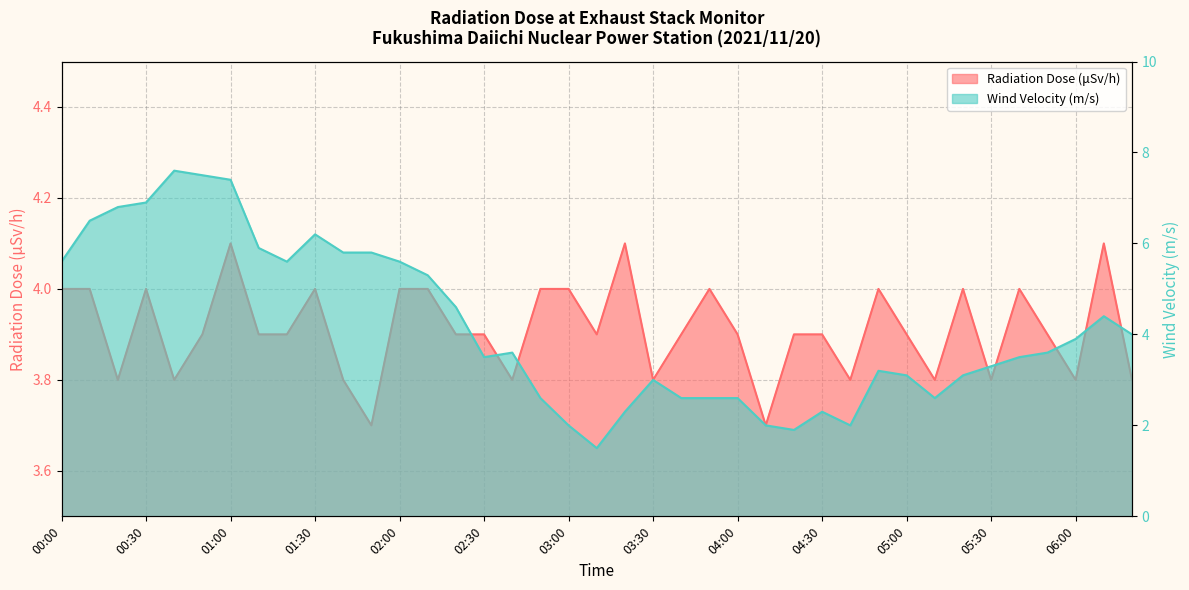

Reading right to left, list all the values displayed in this chart.

Radiation Dose (μSv/h): 06:20=3.8	06:10=4.1	06:00=3.8	05:50=3.9	05:40=4.0	05:30=3.8	05:20=4.0	05:10=3.8	05:00=3.9	04:50=4.0	04:40=3.8	04:30=3.9	04:20=3.9	04:10=3.7	04:00=3.9	03:50=4.0	03:40=3.9	03:30=3.8	03:20=4.1	03:10=3.9	03:00=4.0	02:50=4.0	02:40=3.8	02:30=3.9	02:20=3.9	02:10=4.0	02:00=4.0	01:50=3.7	01:40=3.8	01:30=4.0	01:20=3.9	01:10=3.9	01:00=4.1	00:50=3.9	00:40=3.8	00:30=4.0	00:20=3.8	00:10=4.0	00:00=4.0
Wind Velocity (m/s): 06:20=4.0	06:10=4.4	06:00=3.9	05:50=3.6	05:40=3.5	05:30=3.3	05:20=3.1	05:10=2.6	05:00=3.1	04:50=3.2	04:40=2.0	04:30=2.3	04:20=1.9	04:10=2.0	04:00=2.6	03:50=2.6	03:40=2.6	03:30=3.0	03:20=2.3	03:10=1.5	03:00=2.0	02:50=2.6	02:40=3.6	02:30=3.5	02:20=4.6	02:10=5.3	02:00=5.6	01:50=5.8	01:40=5.8	01:30=6.2	01:20=5.6	01:10=5.9	01:00=7.4	00:50=7.5	00:40=7.6	00:30=6.9	00:20=6.8	00:10=6.5	00:00=5.6